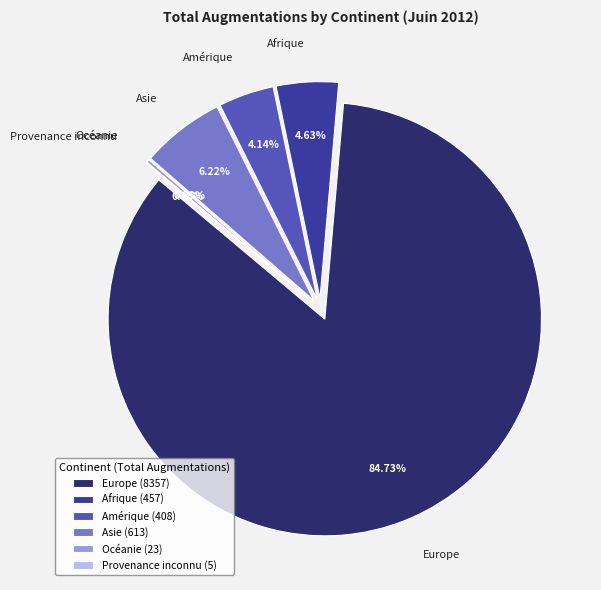

What percentage is the Afrique slice, to the nearest percent?

5%